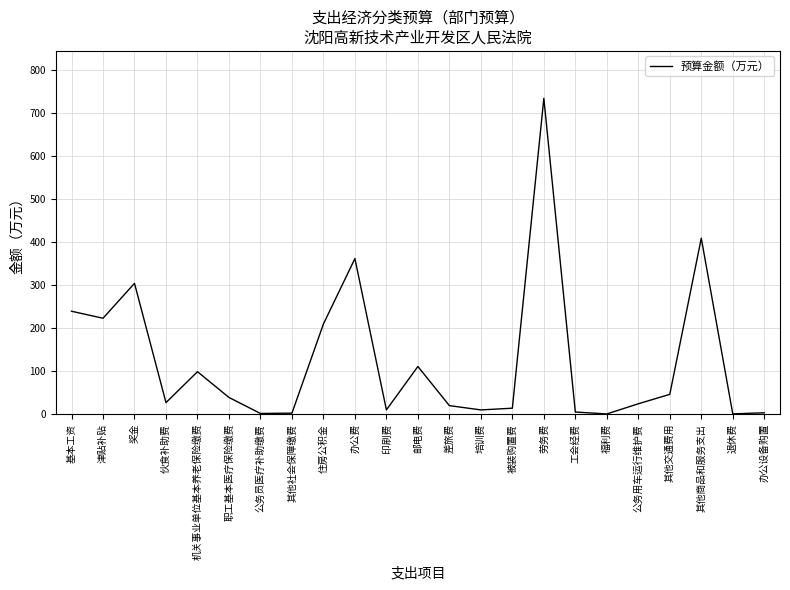

At which category does the chart reach its peak across all series?

劳务费